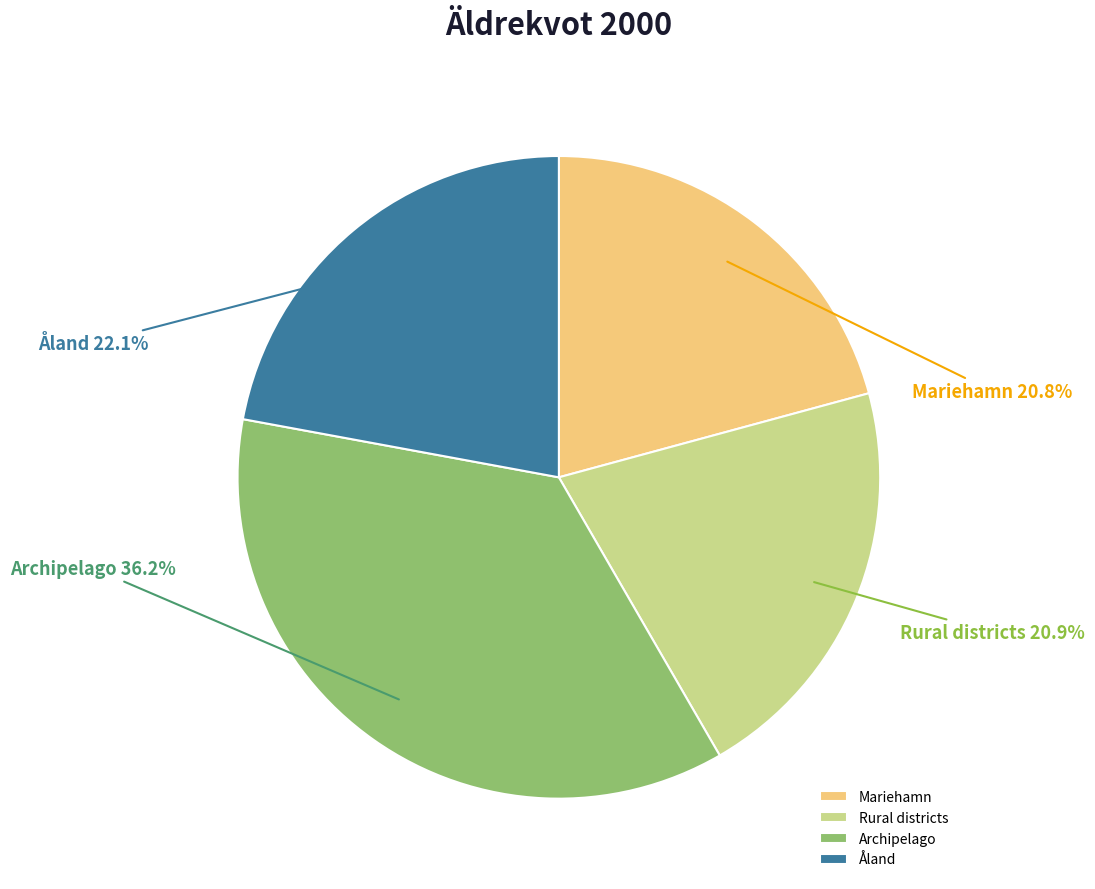

True or false: Åland accounts for 33% of the total.

False